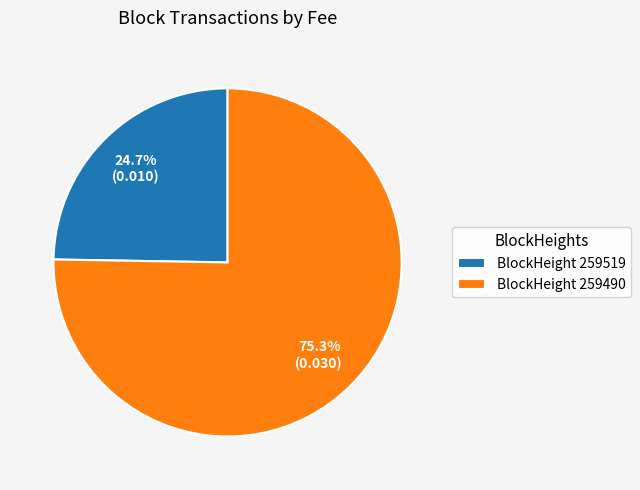

Is there any slice that represents more than half of the pie?

Yes